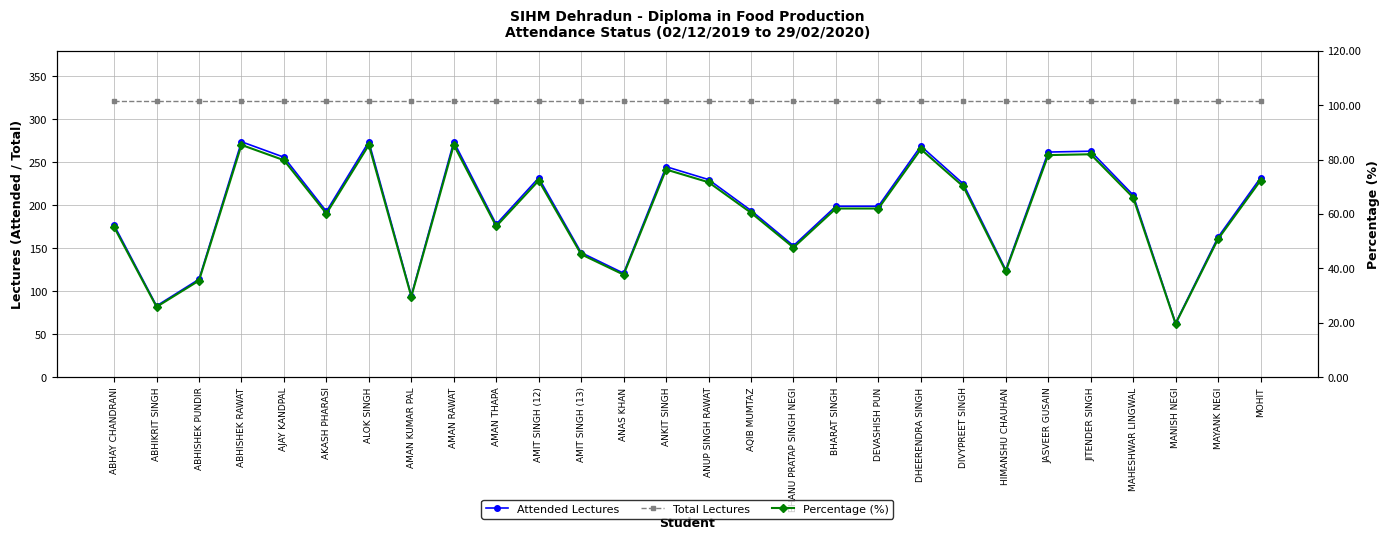

What are all the series names shown in the legend?

Attended Lectures, Total Lectures, Percentage (%)